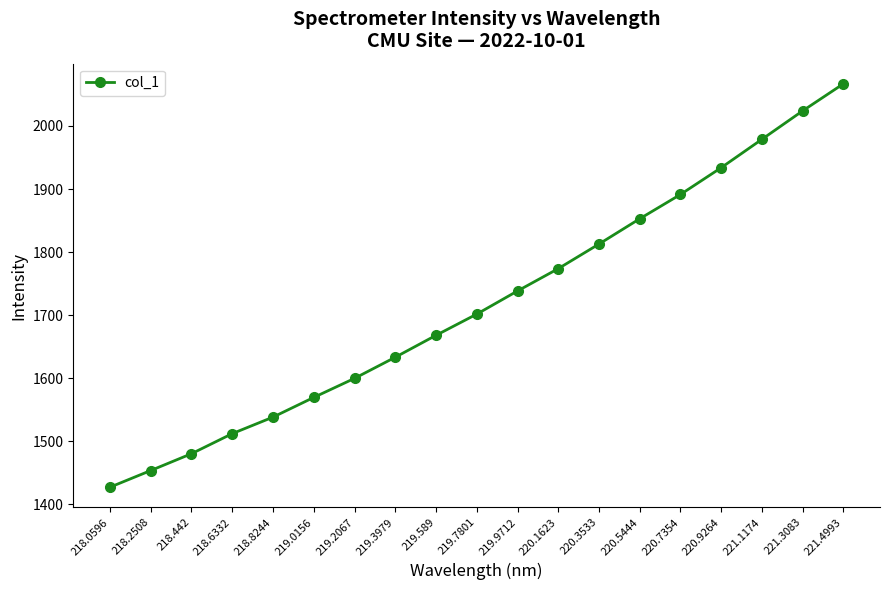

What is the sum of the values at 219.3979 and 220.9264?

3567.2